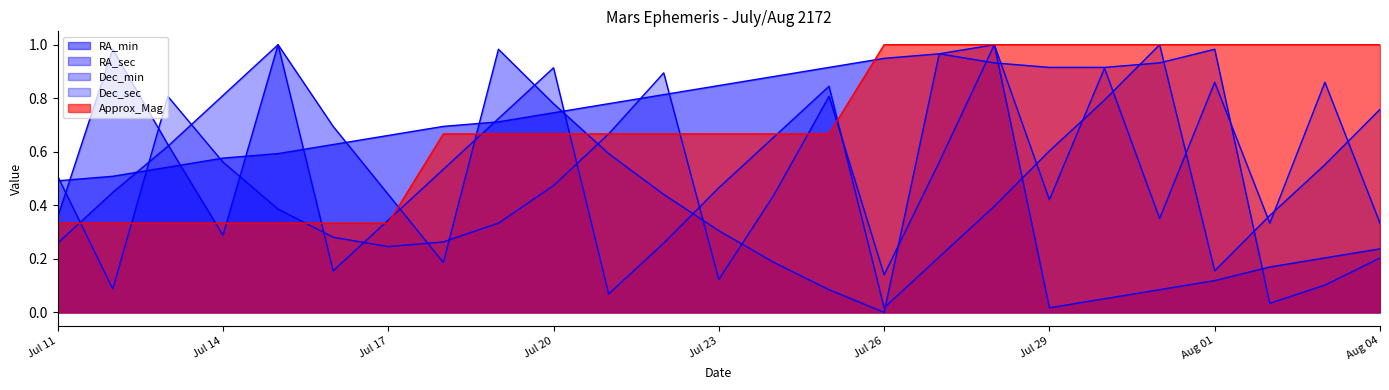

Which has a higher value, Jul 21 or Jul 29?

Jul 21